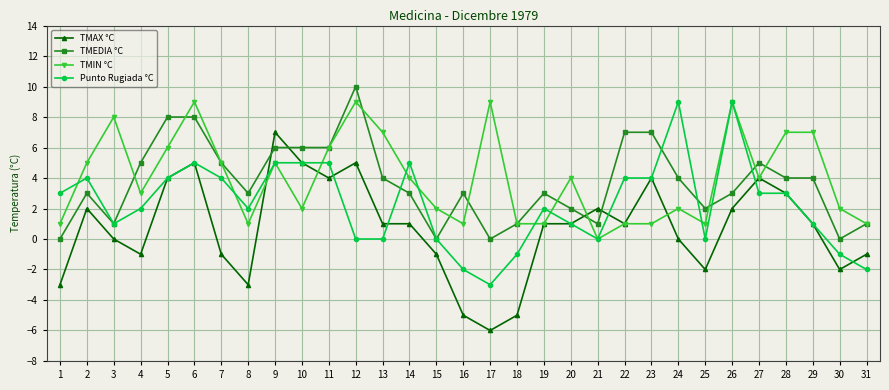

True or false: TMAX °C and TMEDIA °C cross at least once.

True